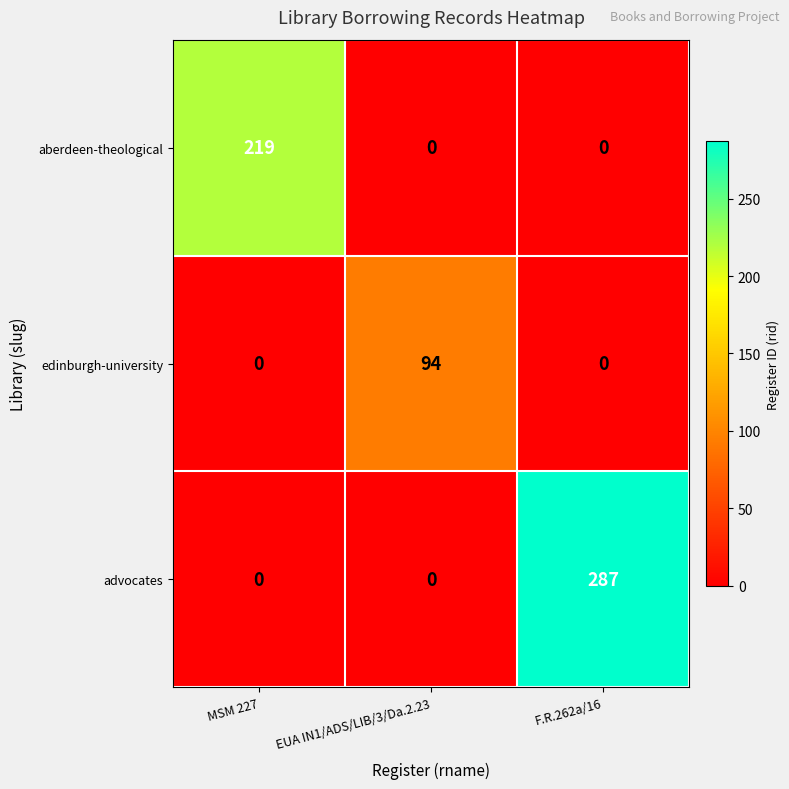

Reading left to right, list all the values displayed in this chart.

aberdeen-theological: 219	0	0
edinburgh-university: 0	94	0
advocates: 0	0	287